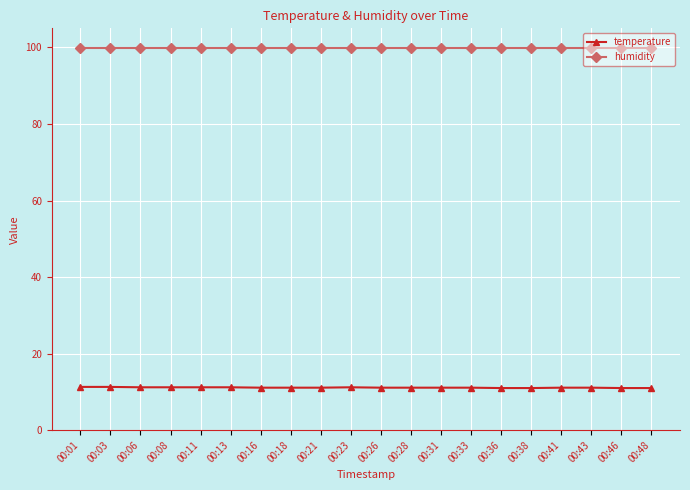

True or false: temperature and humidity intersect in this chart.

False